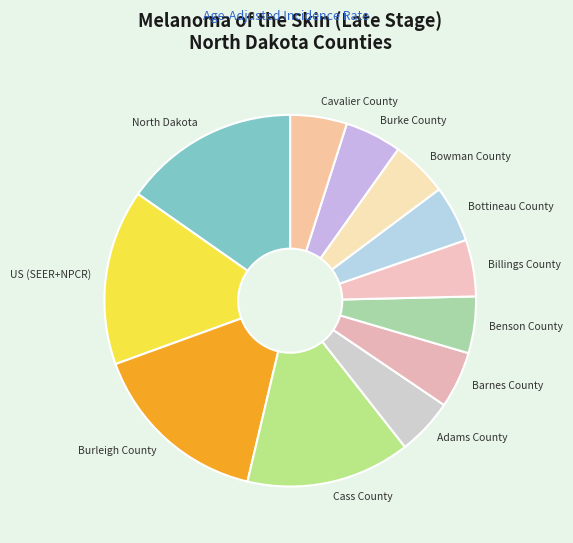

Is the sum of Cavalier County and Bottineau County greater than half?

No